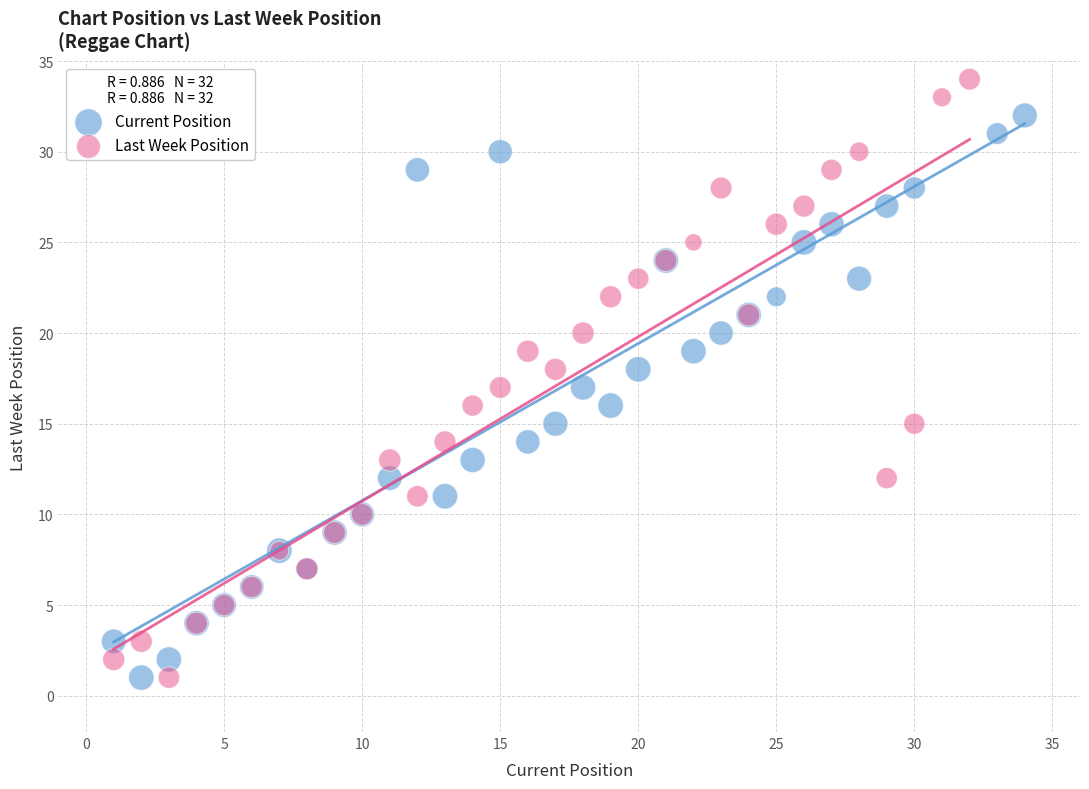

What are all the series names shown in the legend?

Current Position, Last Week Position